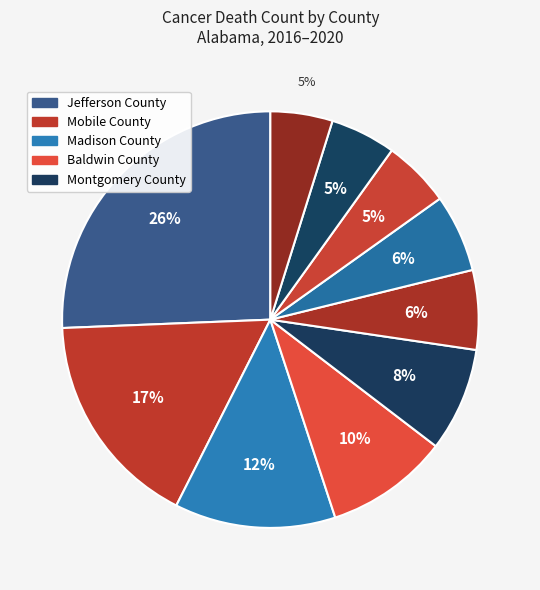

How many segments does this pie chart have?

10